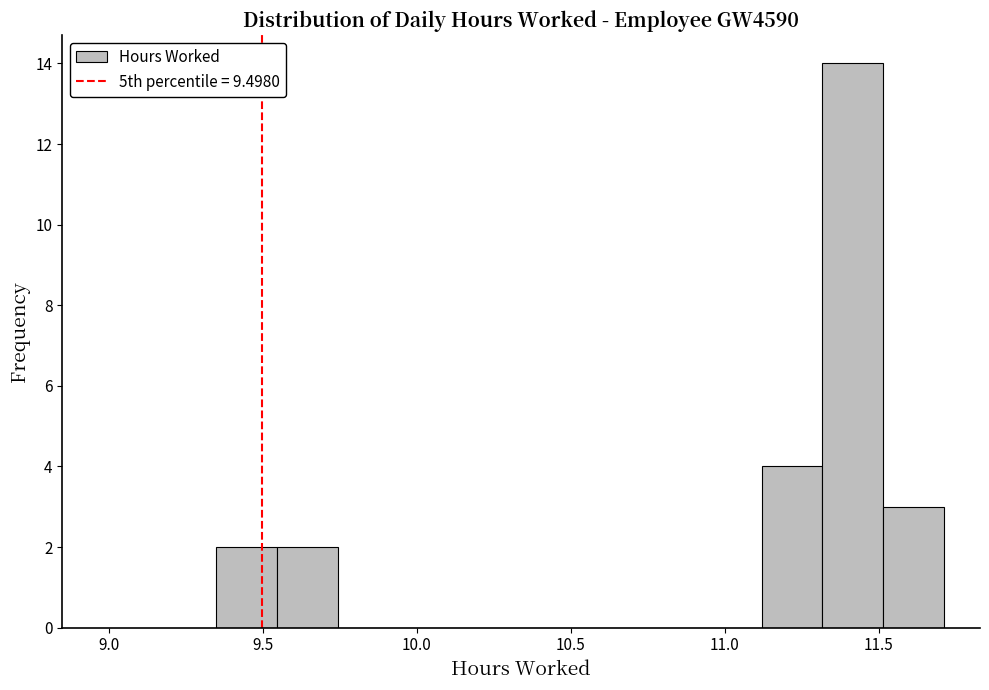

Read against the x-axis, roughly where is the centre of the tallest bar?

11.40